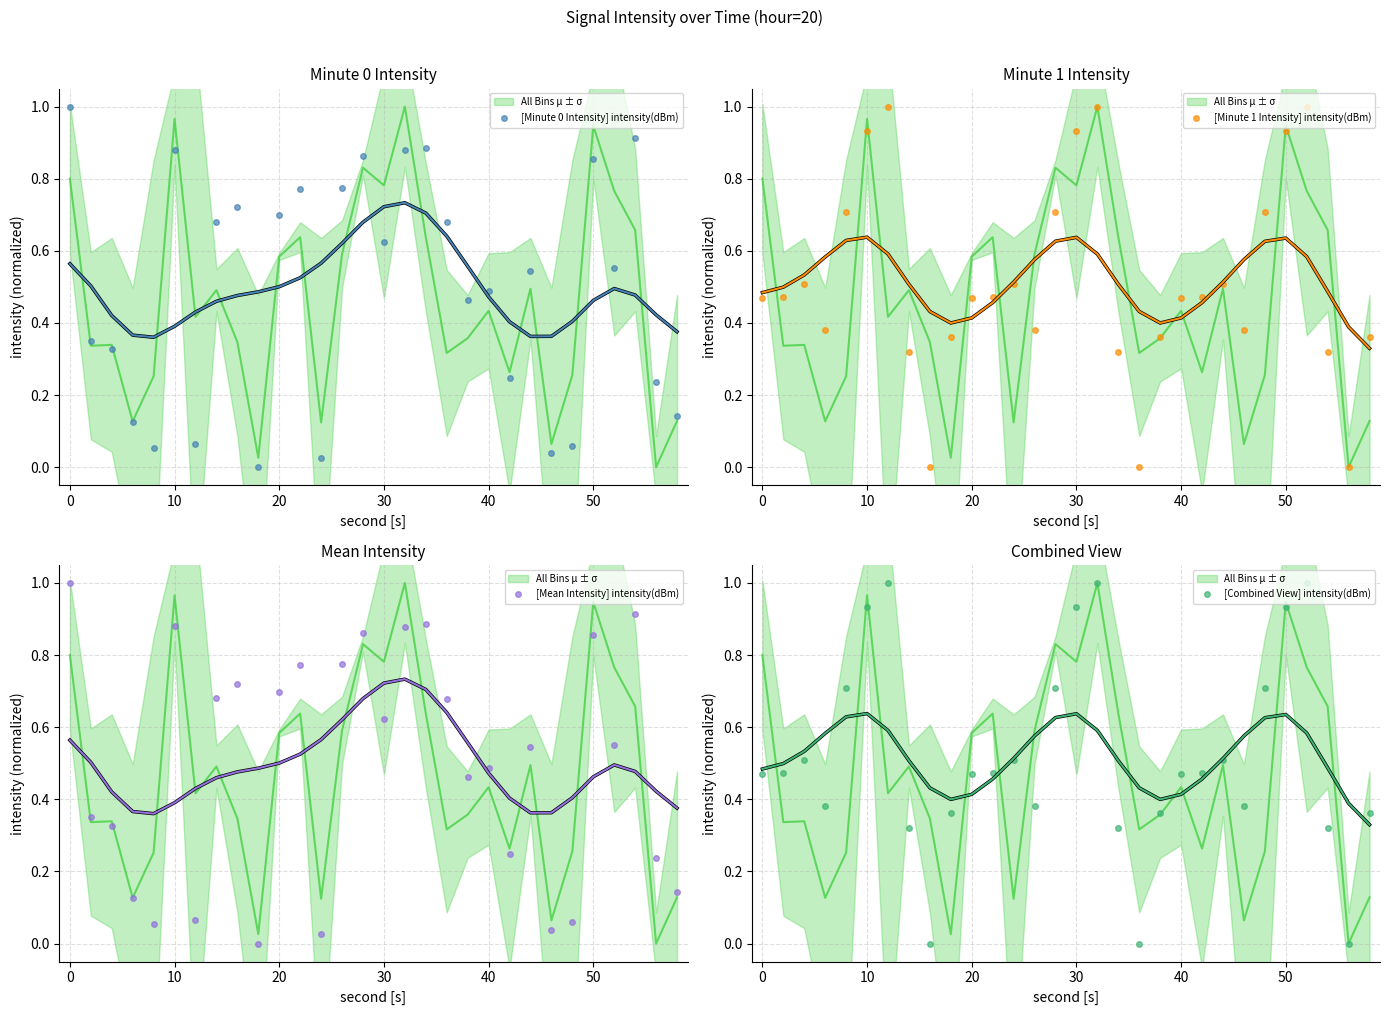

True or false: [Mean Intensity] intensity(dBm) and [Minute 0 Intensity] intensity(dBm) intersect in this chart.

False